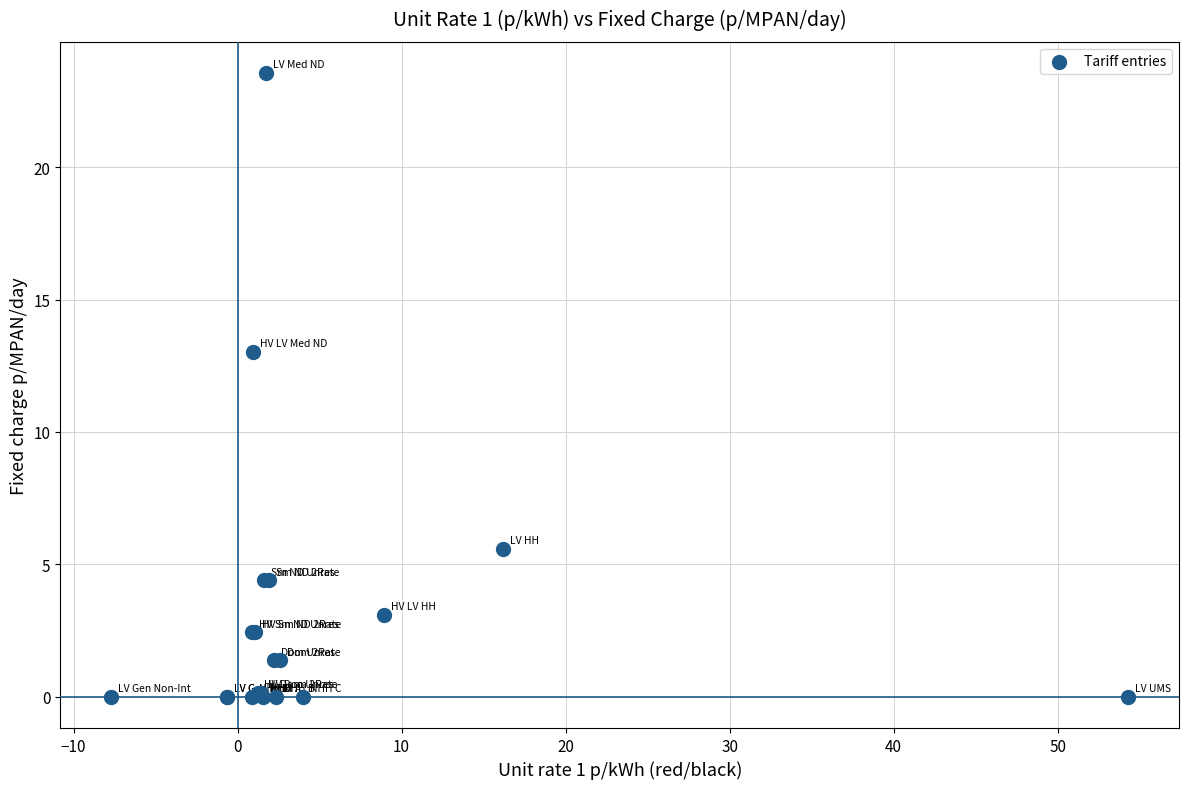

What Y value in the scatter plot is closest to 11?

13.0